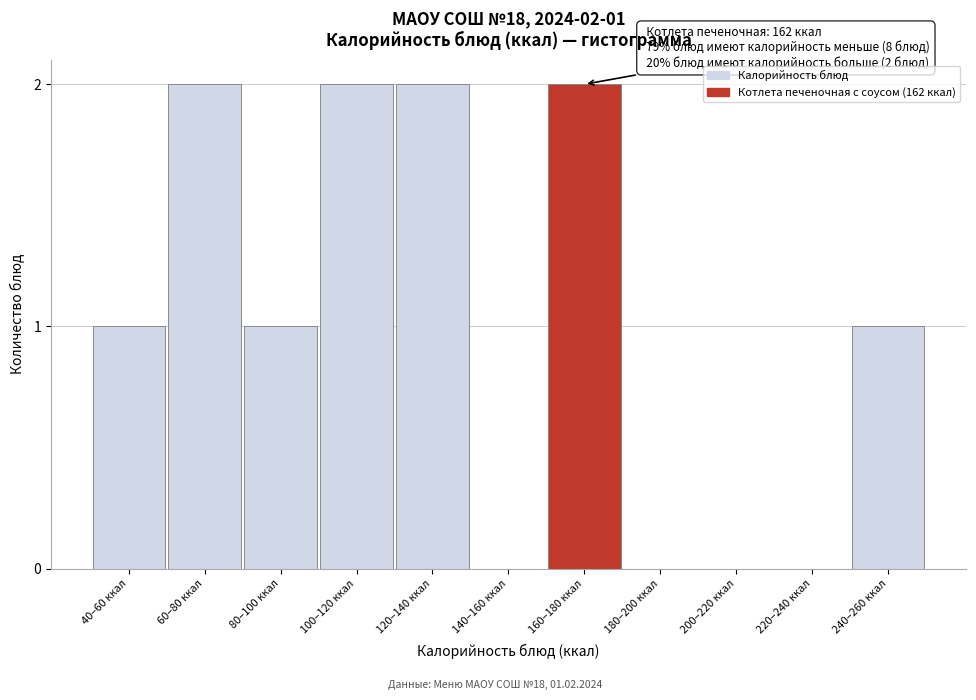

Reading right to left, extract all data points from this chart.

240–260 ккал=1	220–240 ккал=0	200–220 ккал=0	180–200 ккал=0	160–180 ккал=2	140–160 ккал=0	120–140 ккал=2	100–120 ккал=2	80–100 ккал=1	60–80 ккал=2	40–60 ккал=1